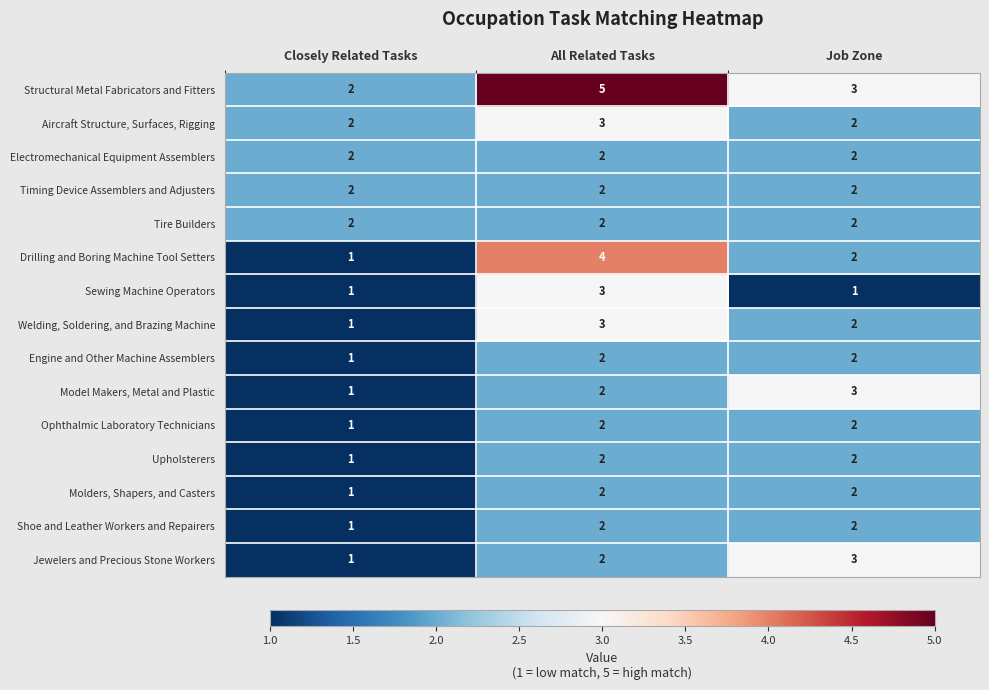

The Engine and Other Machine Assemblers series shows 1 at All Related Tasks. True or false?

False